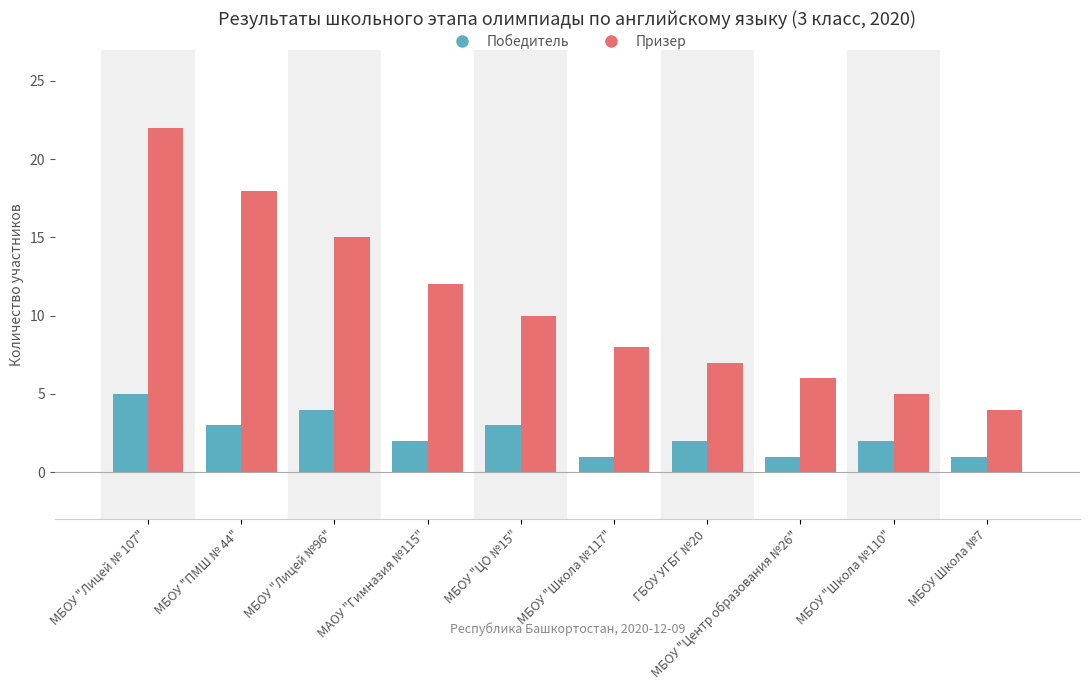

How many categories are shown in the chart?

10